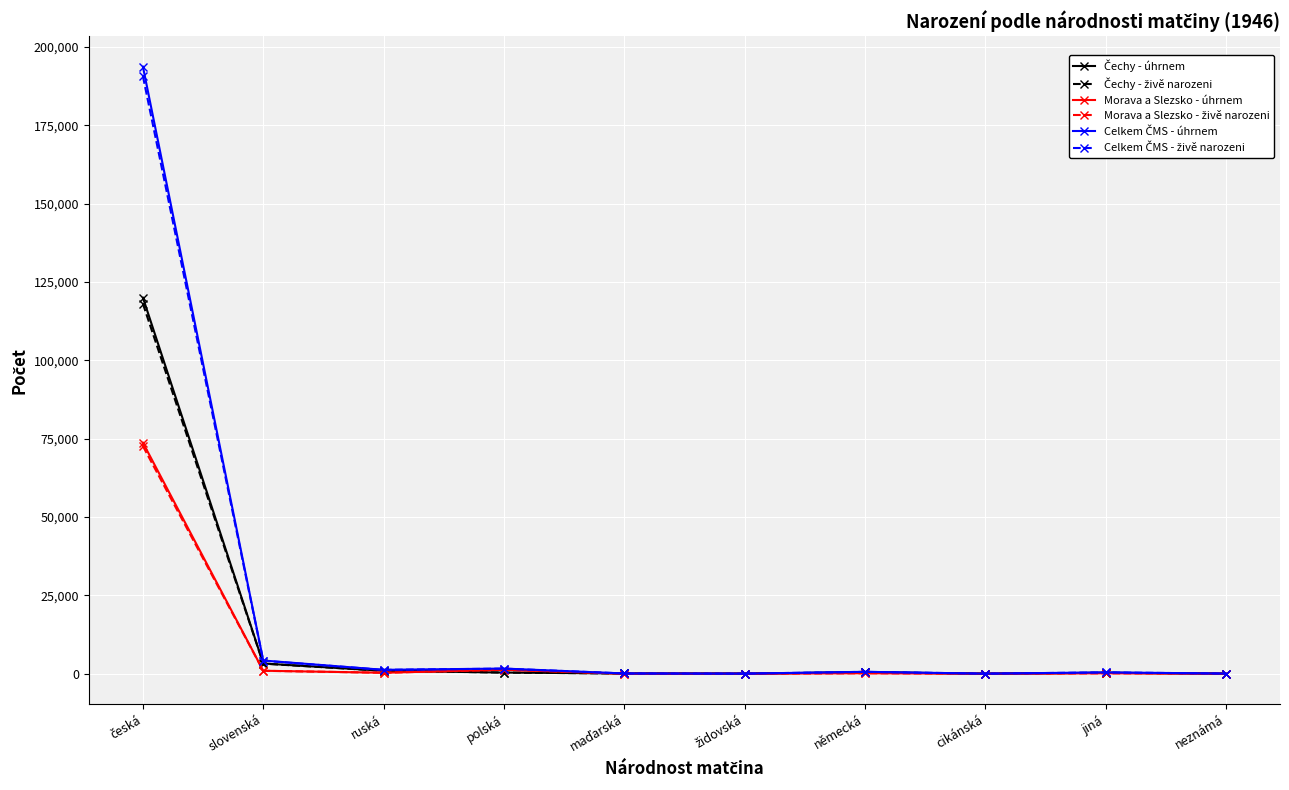

What is the label of the 3rd point from the right?

cikánská